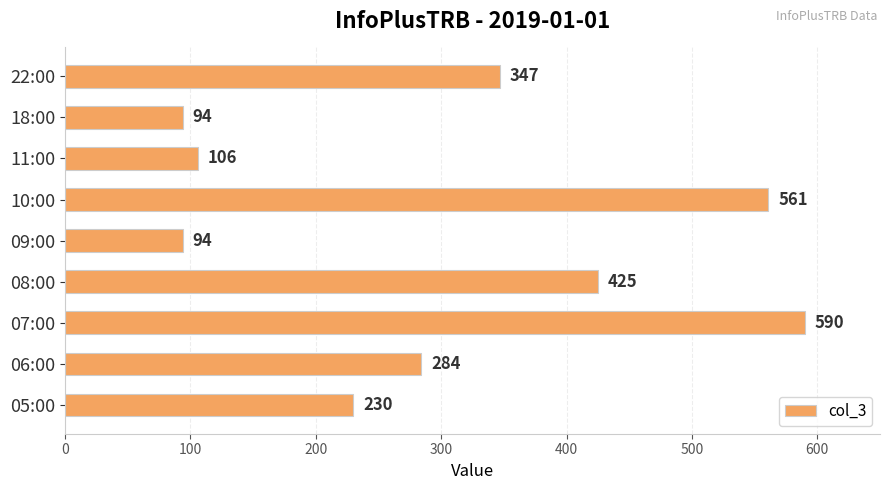

What is the smallest value displayed?

94